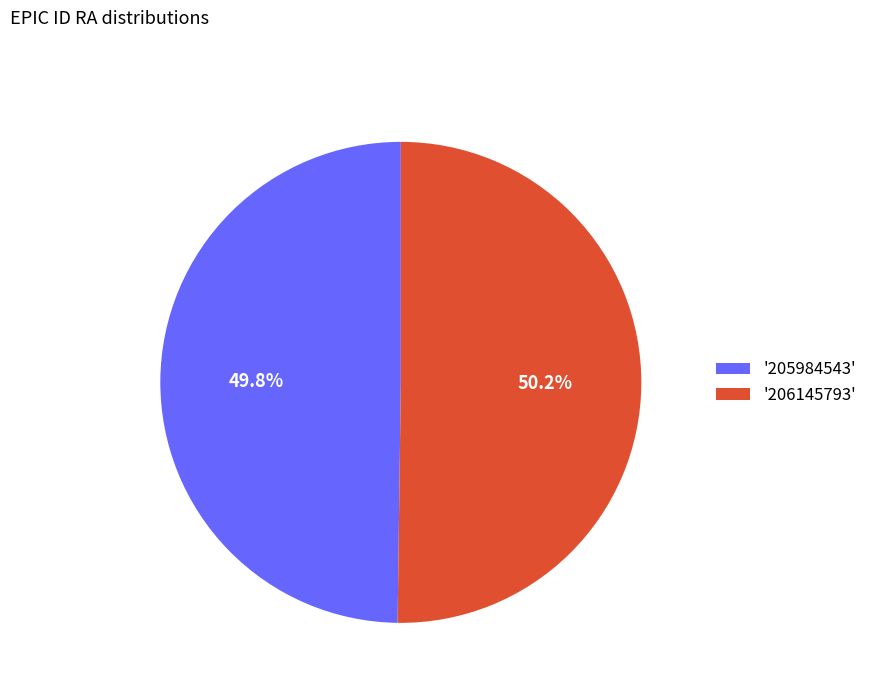

Is there any slice that represents more than half of the pie?

Yes